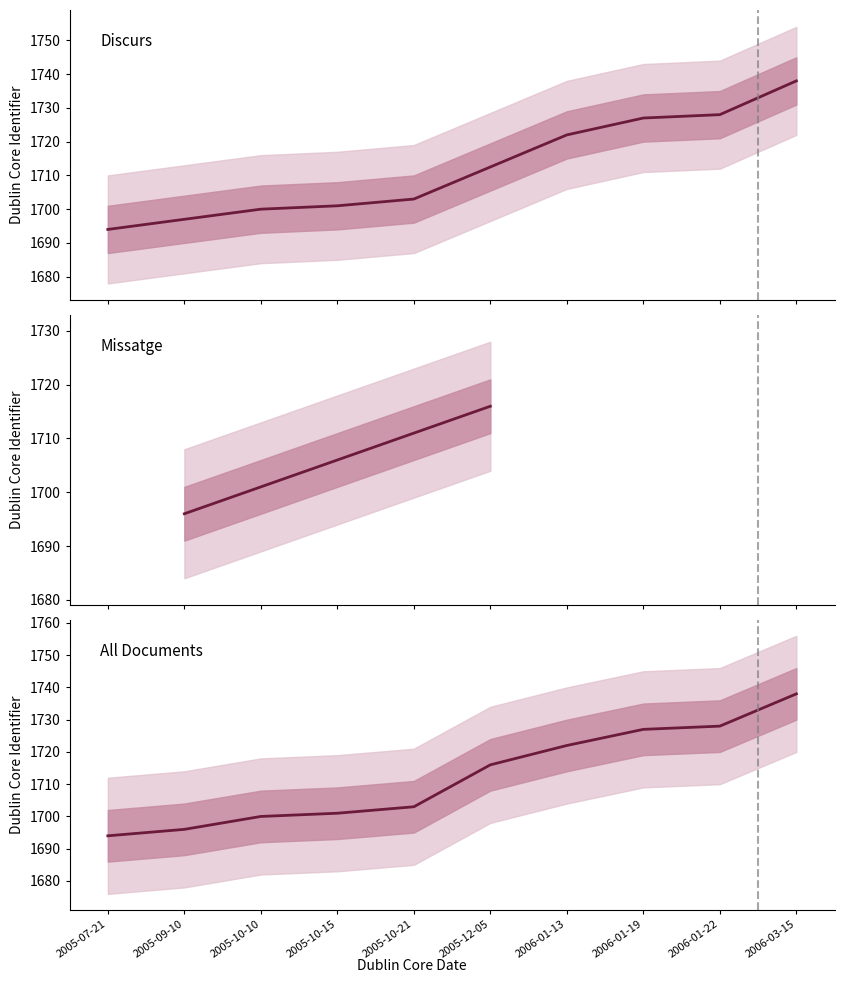

Which category has the highest value across all series?

2006-03-15